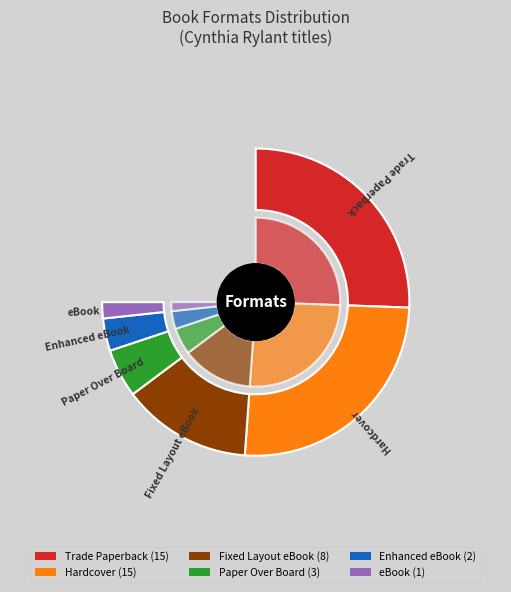

Which category has the biggest portion of the pie?

Trade Paperback